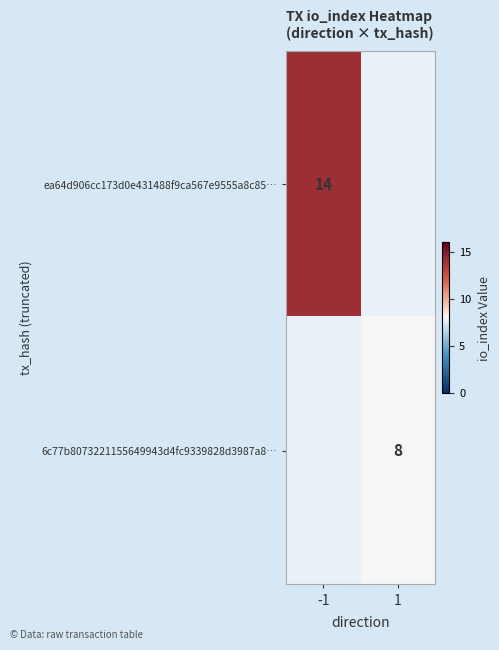

The ea64d906cc173d0e431488f9ca567e9555a8c85… series shows 20.6 at -1. True or false?

False